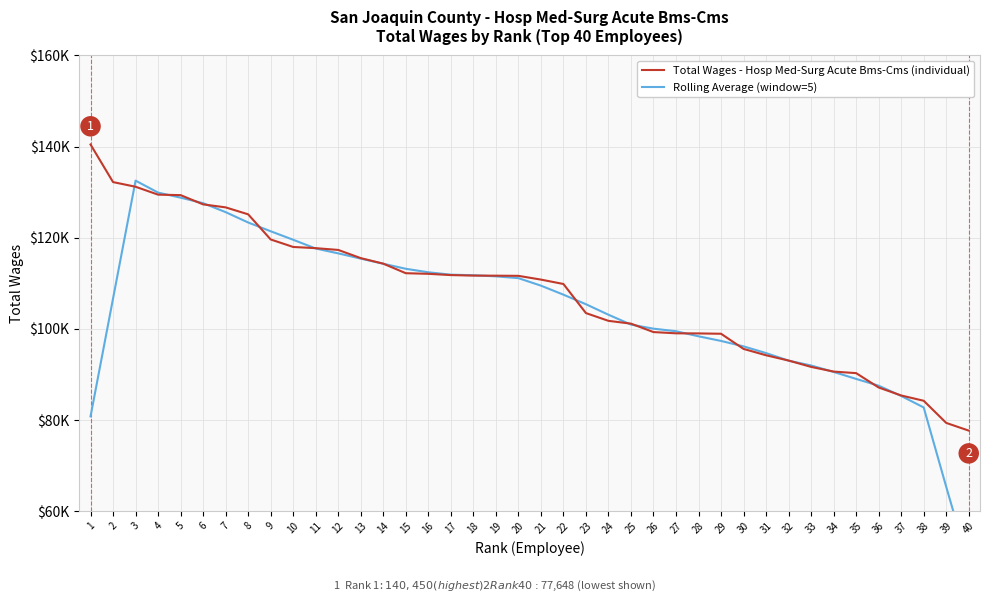

Which category has the lowest value in the Total Wages - Hosp Med-Surg Acute Bms-Cms (individual) series?

40